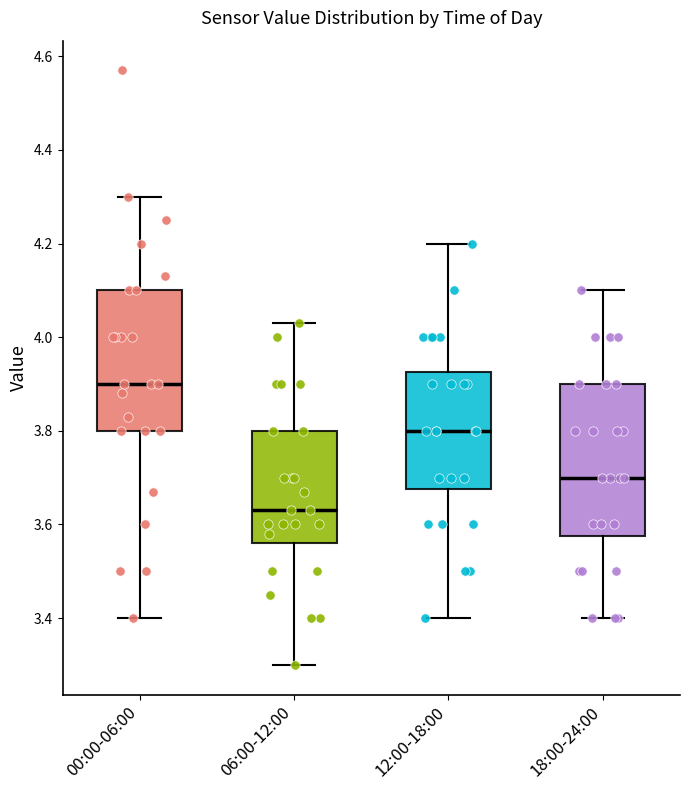

Reading left to right, transcribe this box plot: for each box, give where its median line is, the range the box spans, and where its two whiskers end, as read against the y-axis. The values are not printed on the chart, so give them approximately, as read against the axis.

00:00-06:00: median 3.90, box 3.80 to 4.10, whiskers 3.40 to 4.30
06:00-12:00: median 3.64, box 3.56 to 3.80, whiskers 3.30 to 4.04
12:00-18:00: median 3.80, box 3.68 to 3.92, whiskers 3.40 to 4.20
18:00-24:00: median 3.70, box 3.58 to 3.90, whiskers 3.40 to 4.10